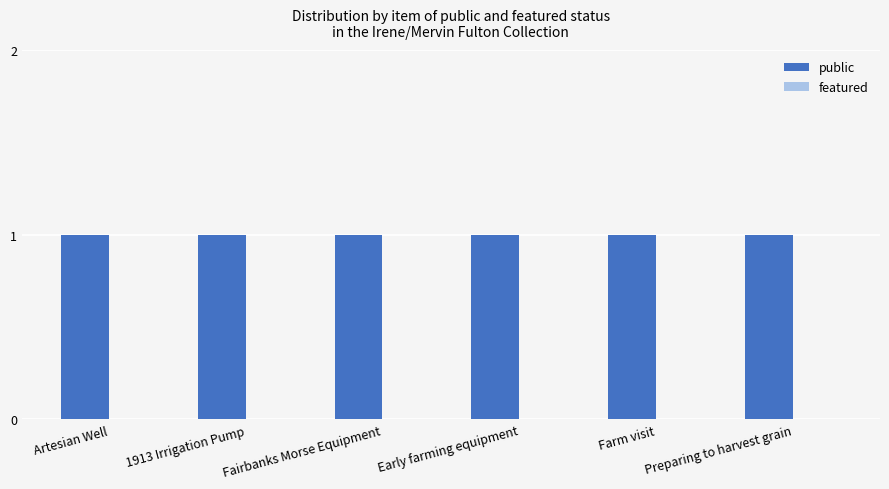

How many bars are there in each group?

2